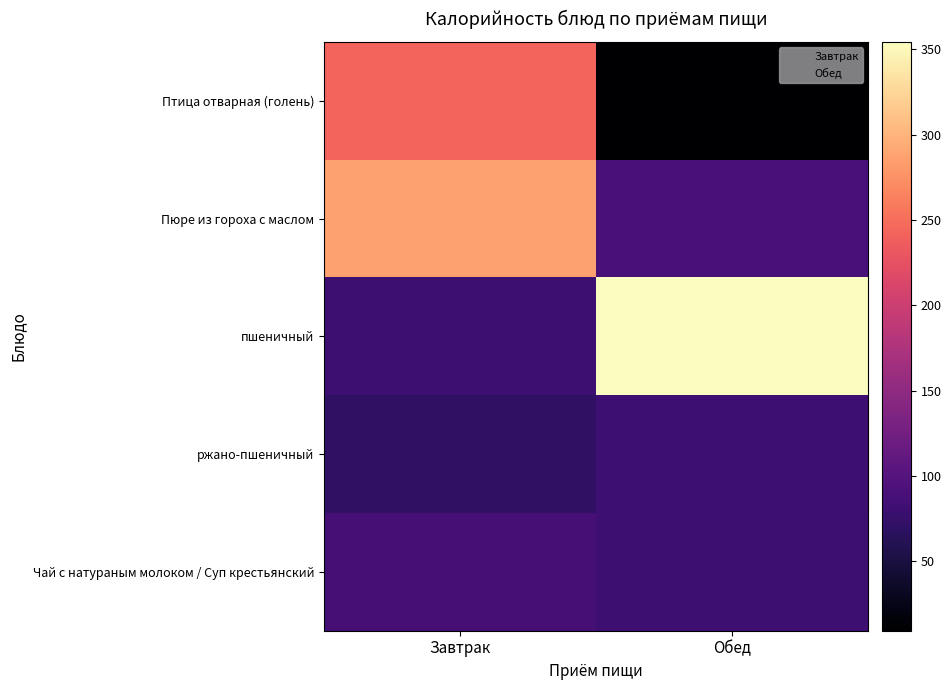

List the series in order of their peak value, lowest first.

ржано-пшеничный, Чай с натураным молоком / Суп крестьянский, Птица отварная (голень), Пюре из гороха с маслом, пшеничный